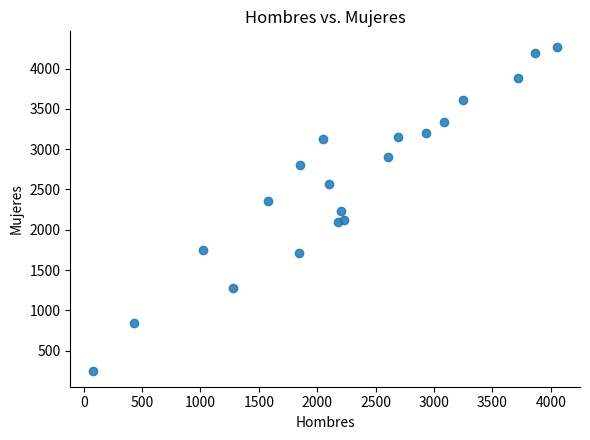

What is the range of X values (max minus min)?

3967